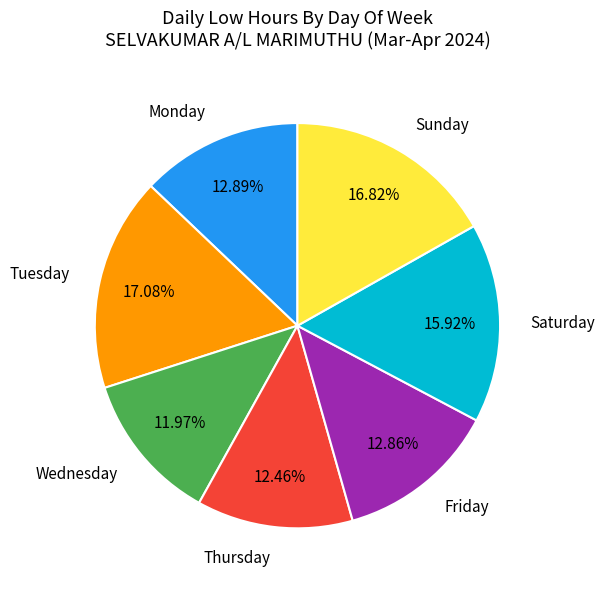

Between Thursday and Sunday, which is larger?

Sunday